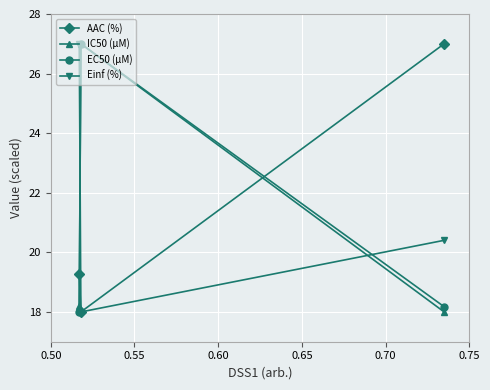

At how many categories does at least one series exceed 23?

3